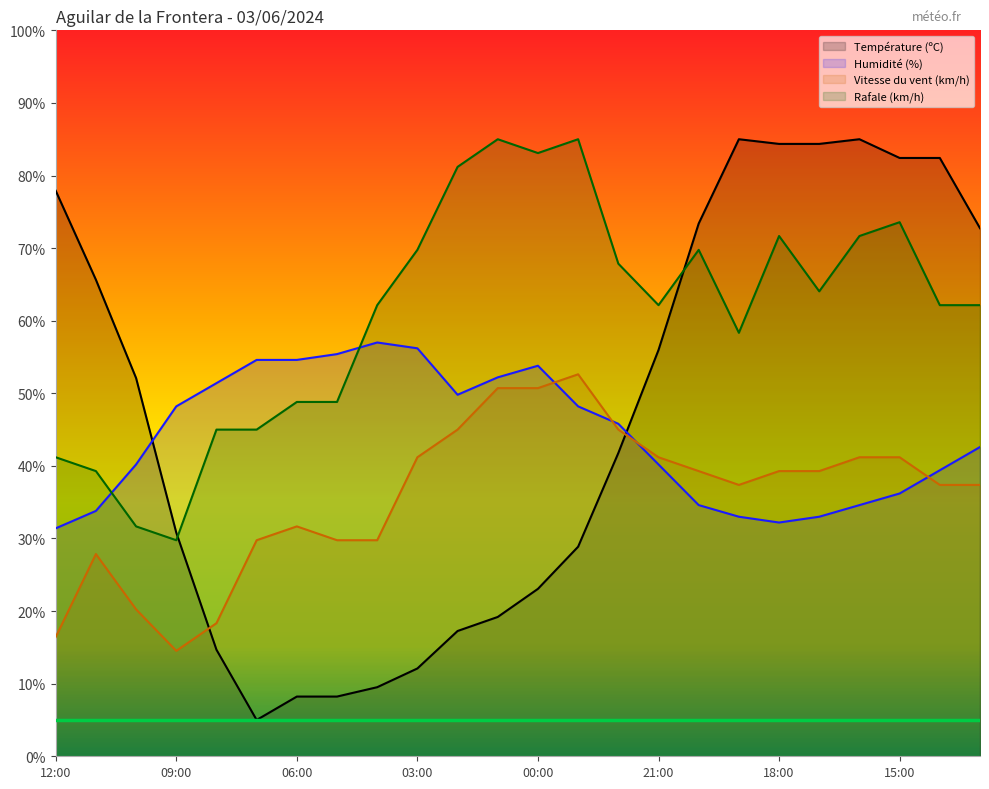

True or false: Rafale (km/h) and Vitesse du vent (km/h) cross at least once.

False